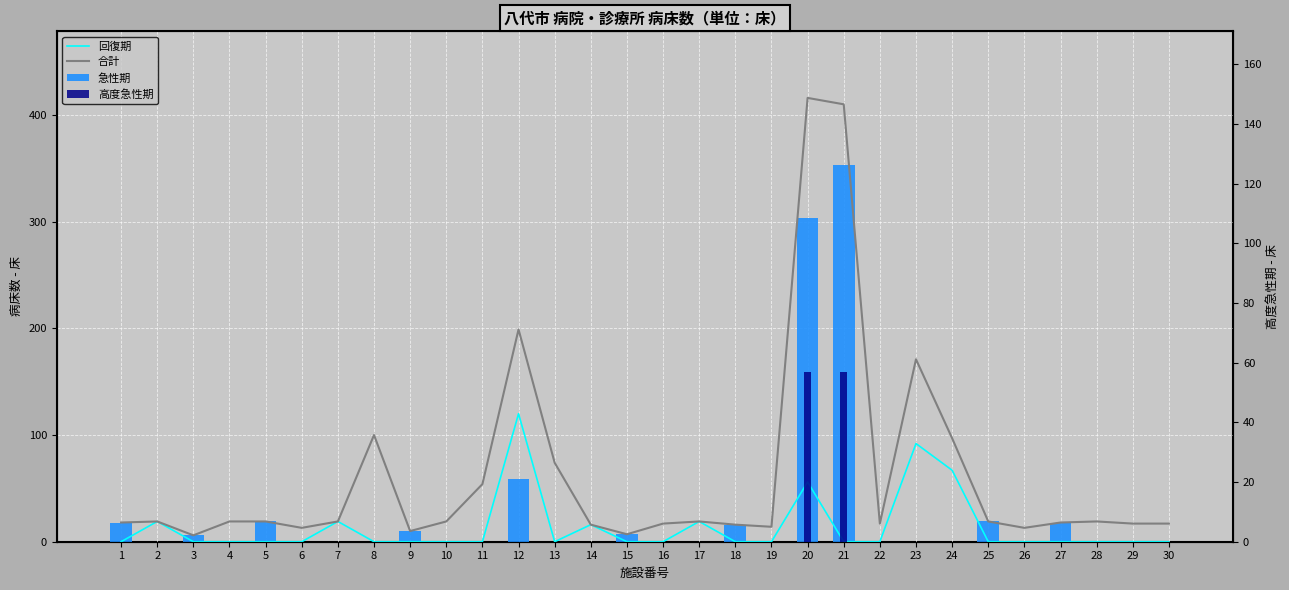

True or false: 高度急性期 has a value of 0 at 14.

True